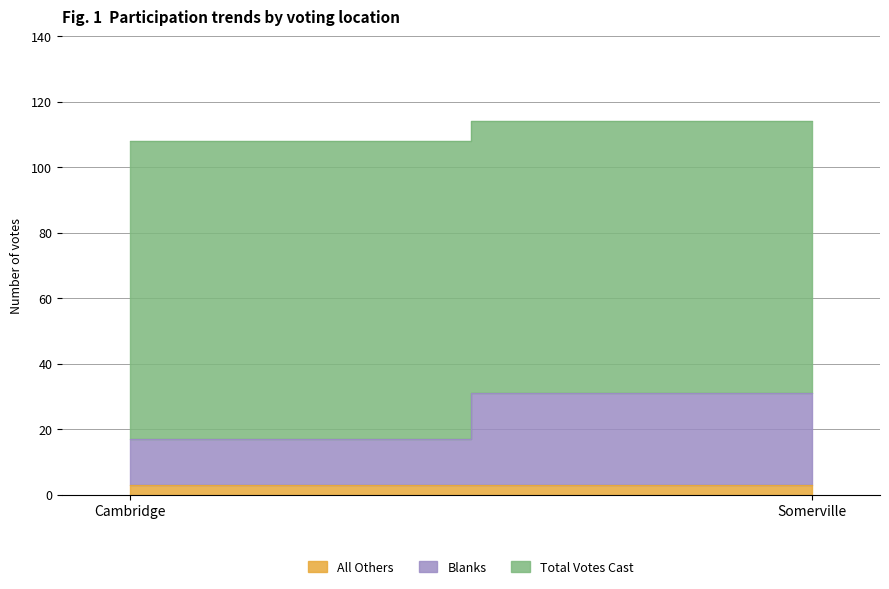

How many lines are shown in the chart?

3